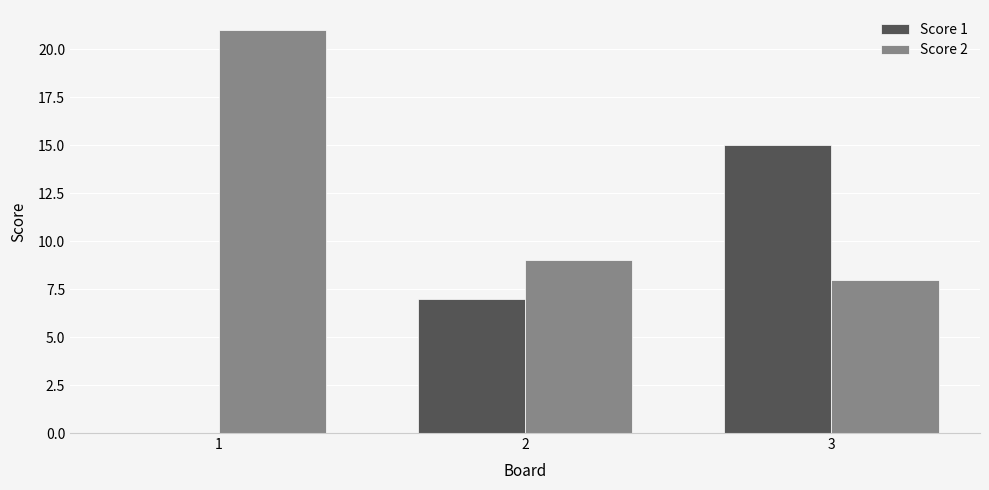

The value of Score 1 at 1 is -8. True or false?

False